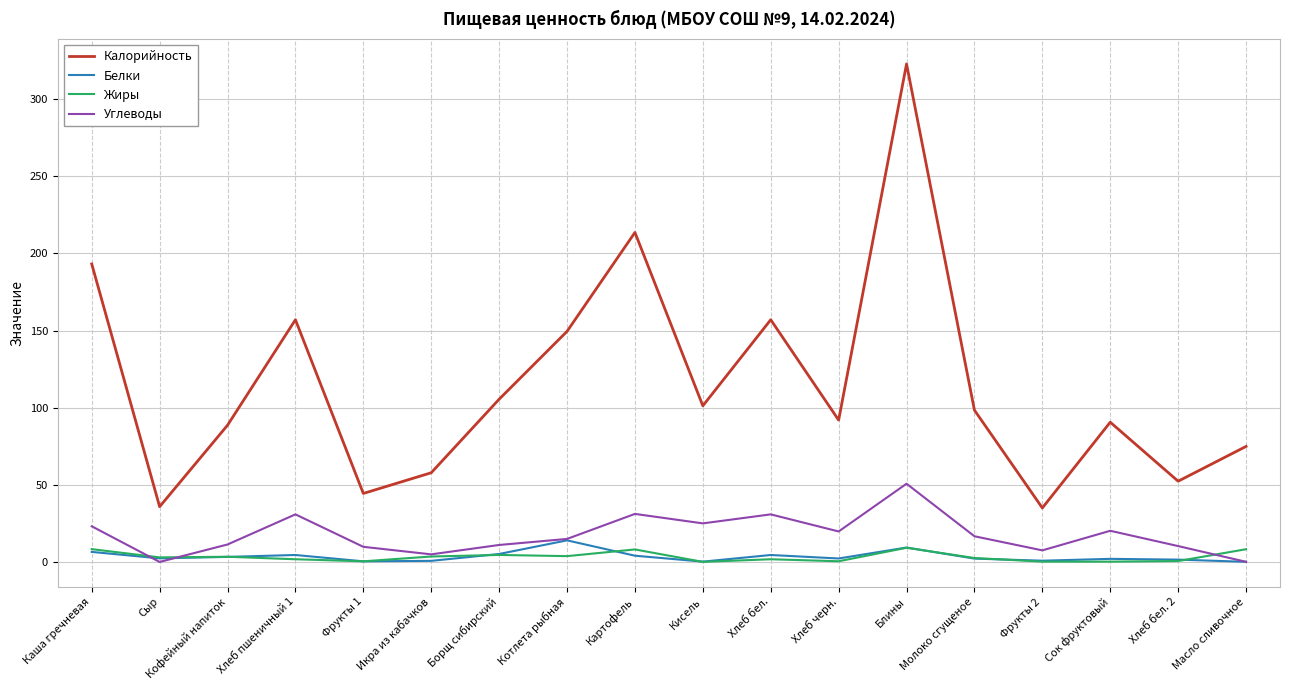

Which series has the largest total across all categories?

Калорийность